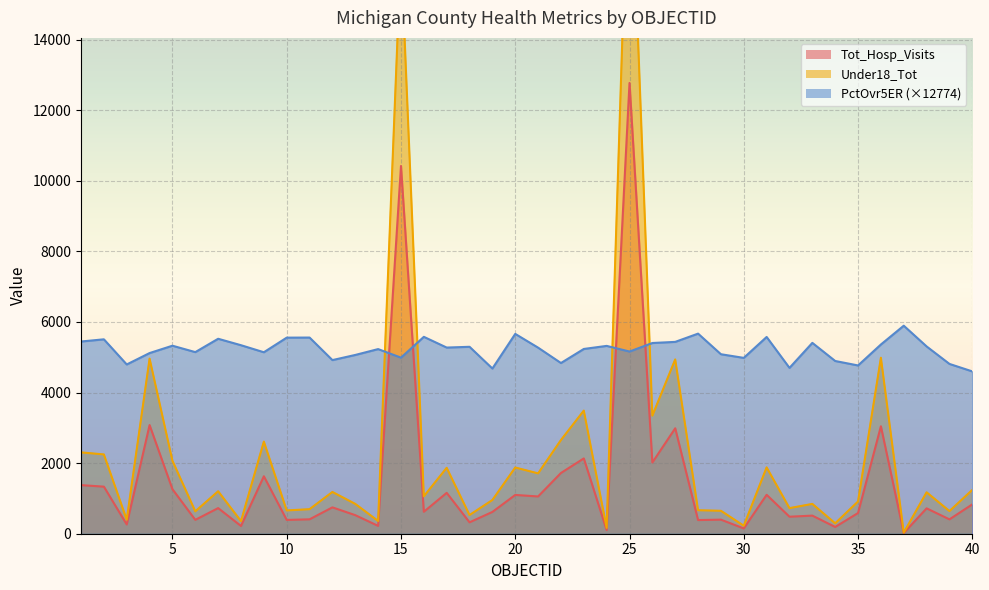

What is the sum of the PctOvr5ER values at 17 and 13?

10341.8